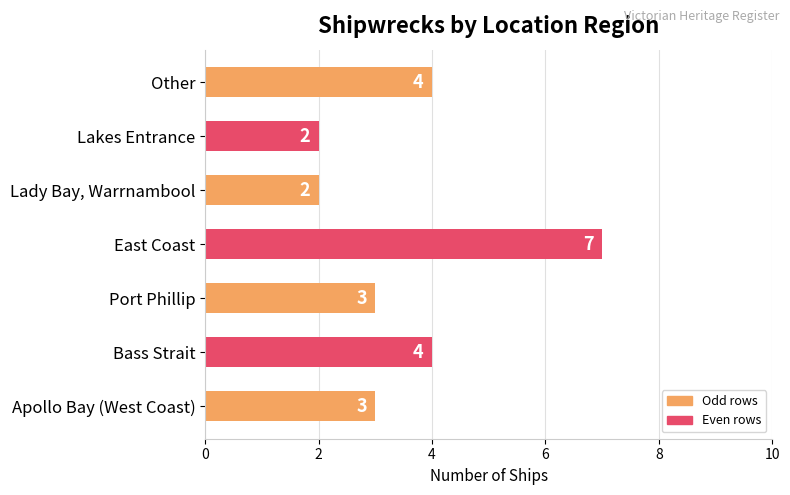

Does the chart contain stacked bars?

No